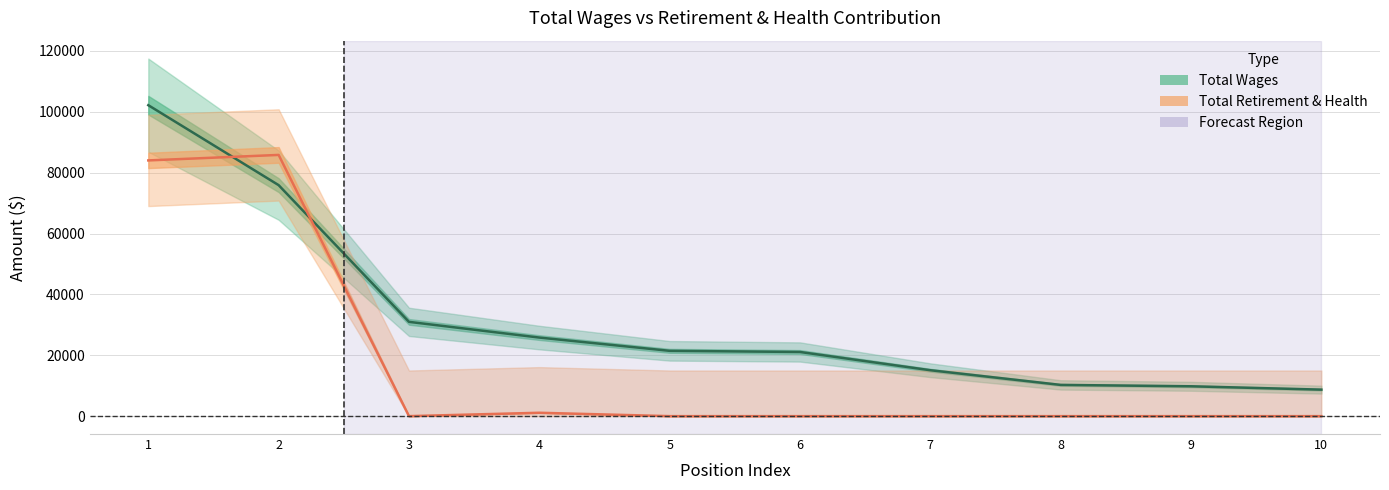

How many positive values does the Total Retirement & Health Contribution series have?

3